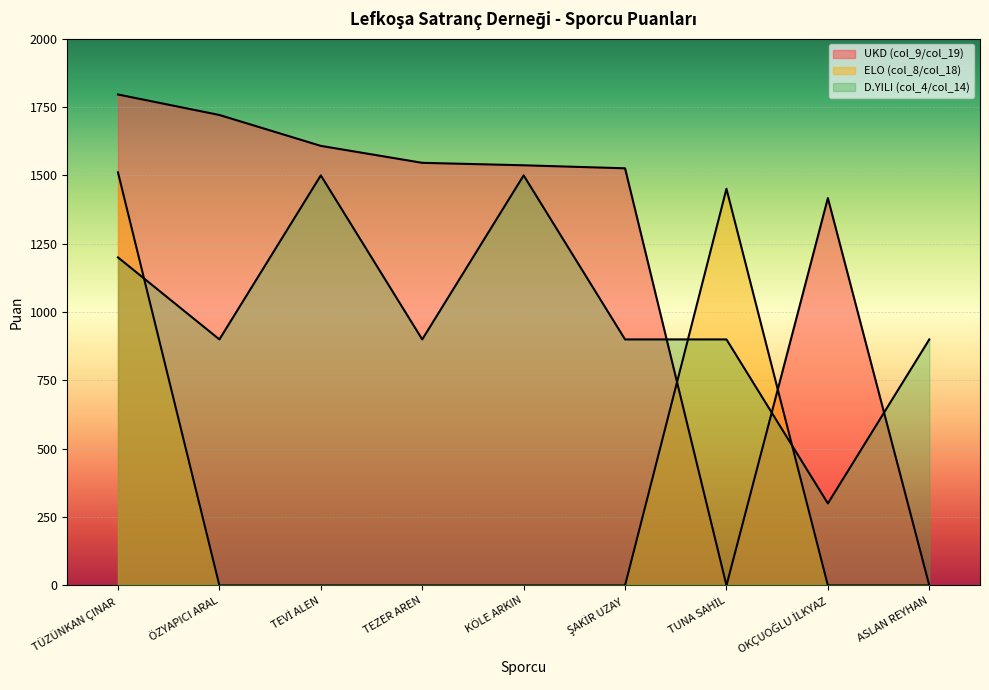

Is the value of ELO (col_8/col_18) at TÜZÜNKAN ÇINAR greater than the value of D.YILI (col_4/col_14) at ŞAKİR UZAY?

Yes